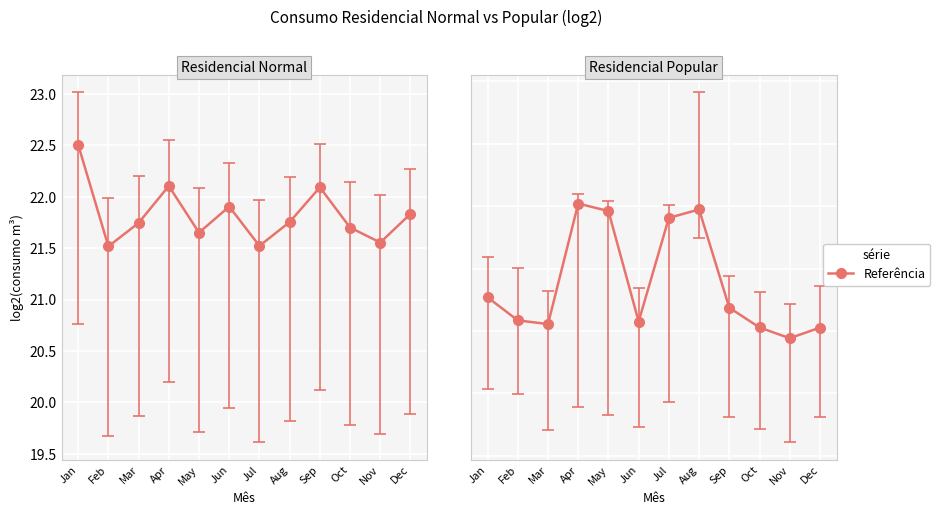

Rank the categories by value from lowest to highest.

Nov, Dec, Oct, Mar, Jun, Feb, Sep, Jan, Jul, May, Aug, Apr